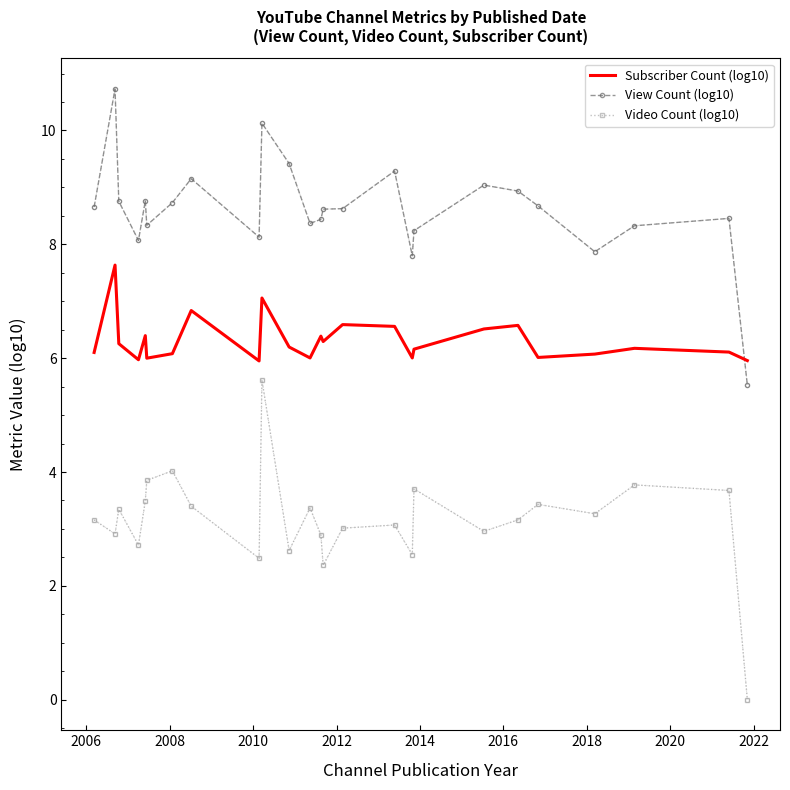

How many intersections are there between Subscriber Count (log10) and View Count (log10)?

1